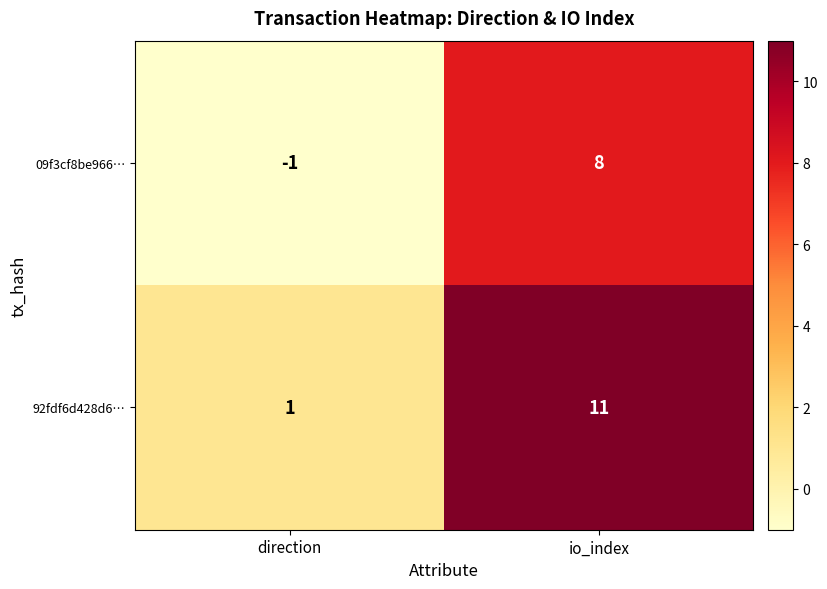

Rank the series by their maximum value, from highest to lowest.

92fdf6d428d6…, 09f3cf8be966…